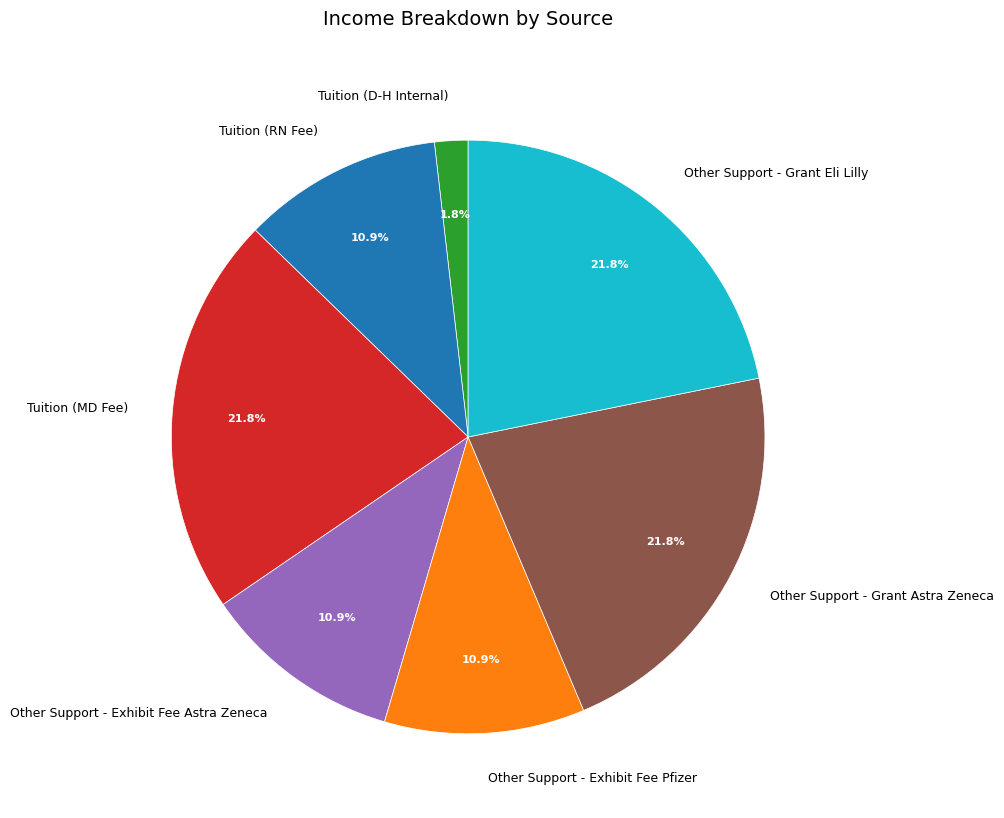

How many segments does this pie chart have?

7